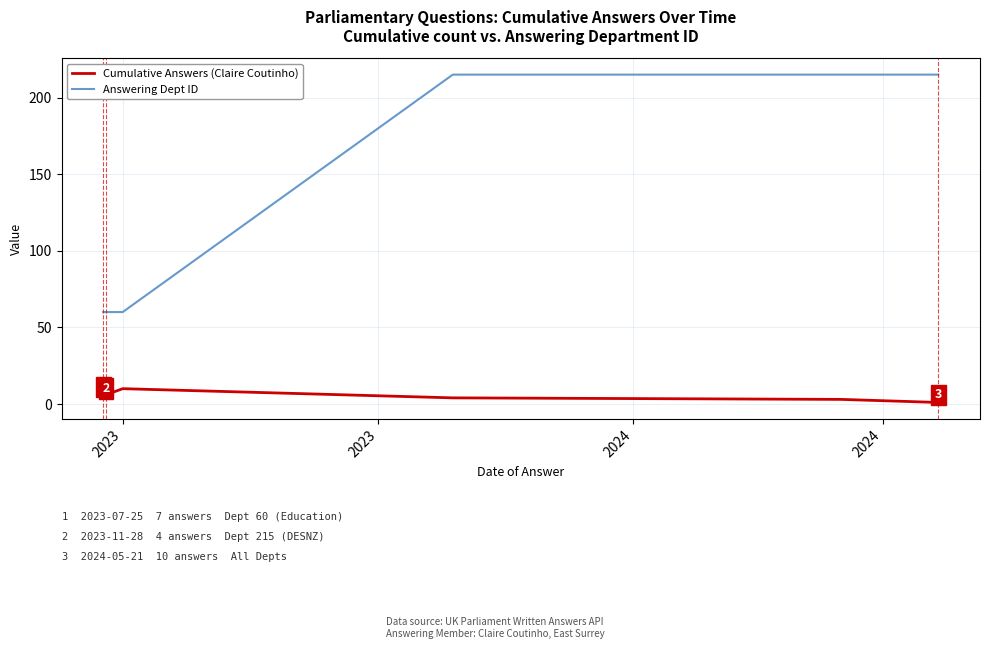

Rank the series by their average value, from lowest to highest.

Cumulative Answers (Claire Coutinho), Answering Dept ID